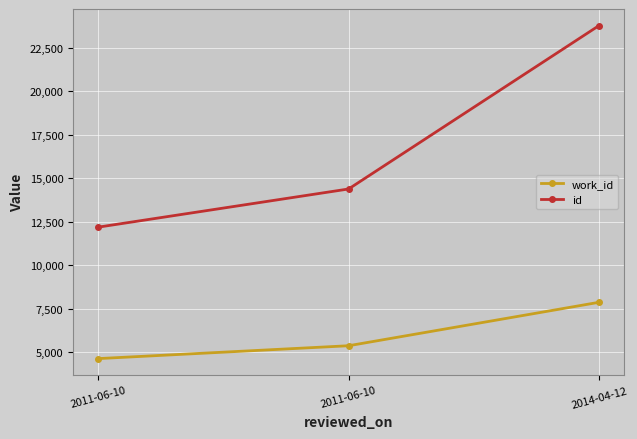

Reading left to right, list all the values displayed in this chart.

work_id: 4626	5366	7864
id: 12188	14383	23778